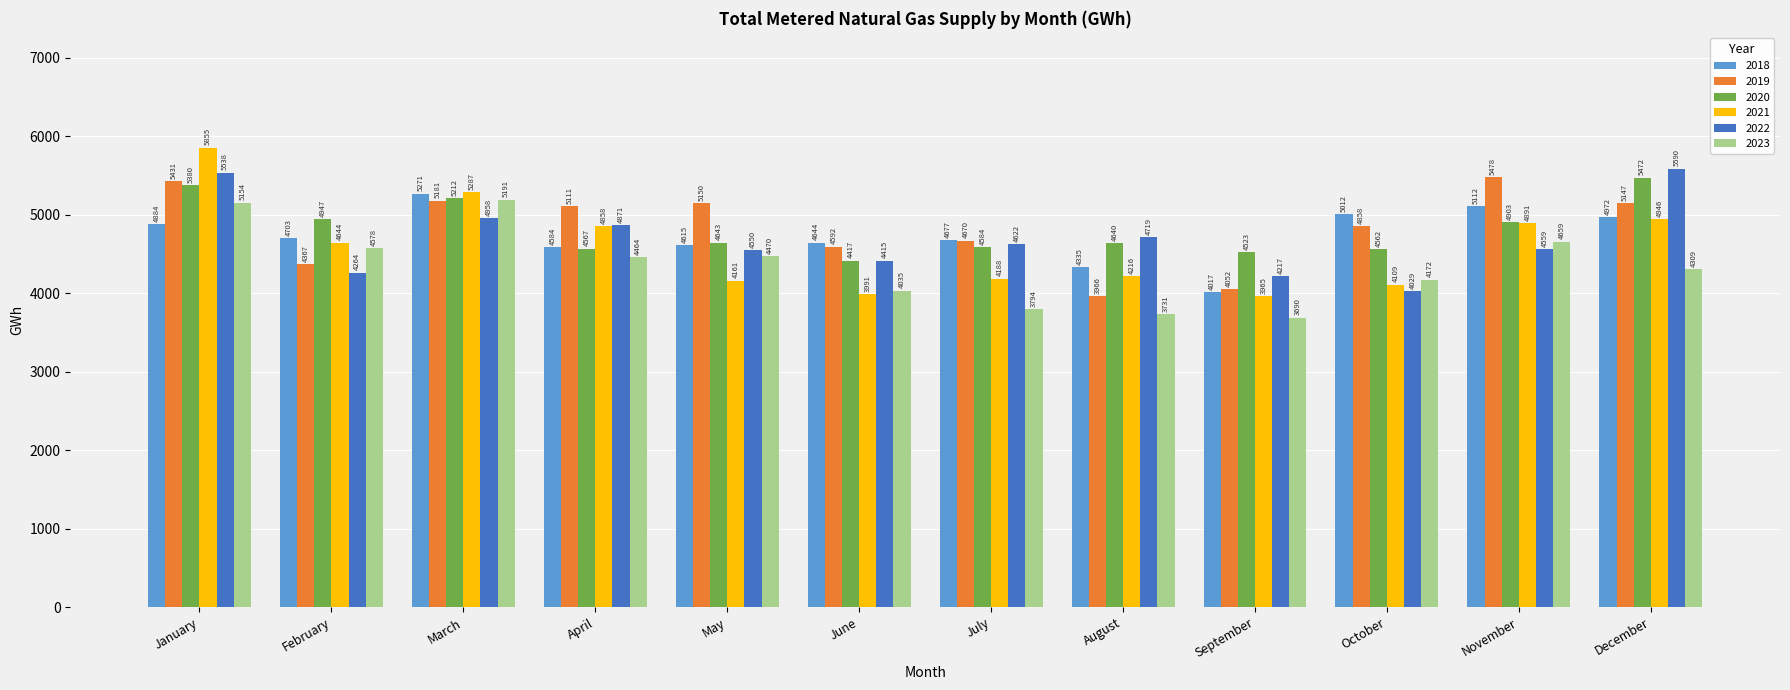

How many bars are there in total?

72